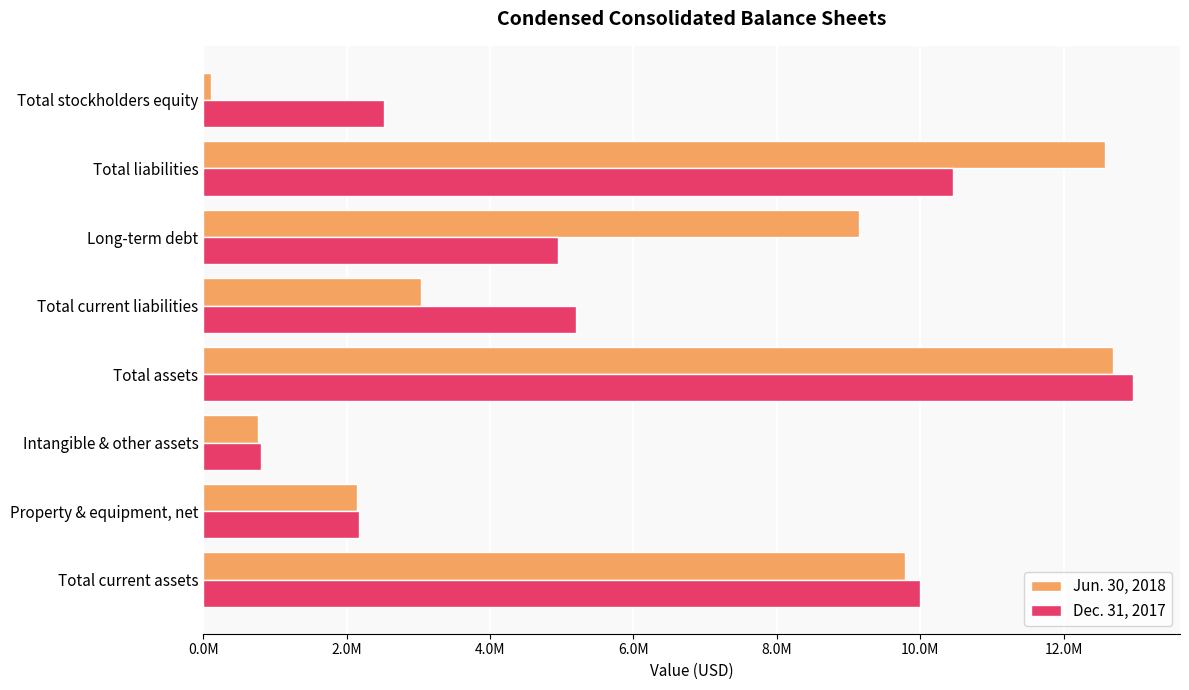

What are all the series names shown in the legend?

Jun. 30, 2018, Dec. 31, 2017